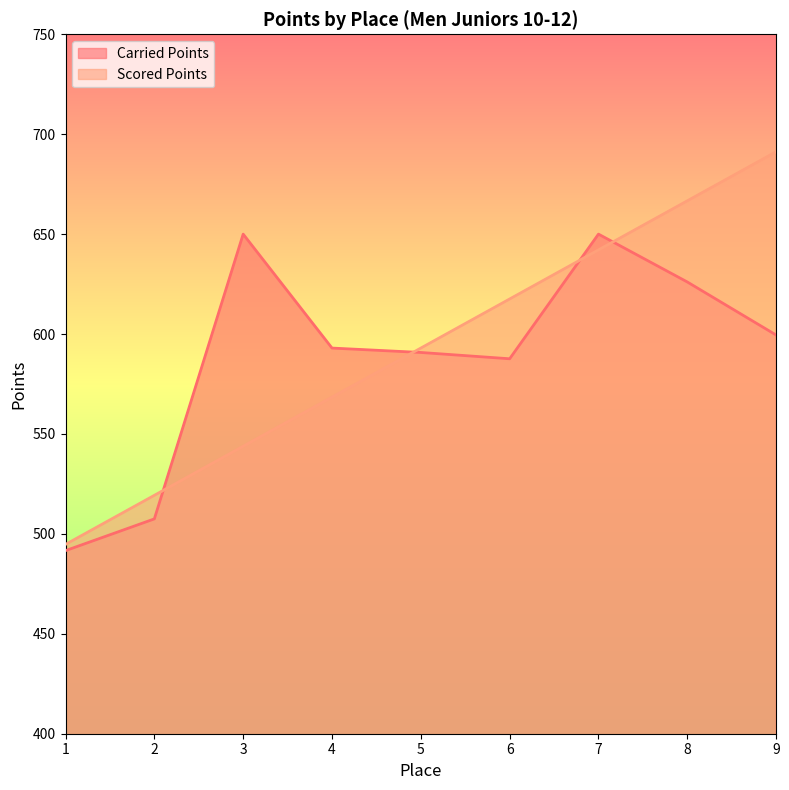

Reading right to left, what are all the values shown in this chart?

Carried Points: 9=599.5	8=626.1	7=650.0	6=587.6	5=590.8	4=593.0	3=650.0	2=507.5	1=491.6
Scored Points: 9=691.2	8=666.7	7=642.1	6=617.5	5=593.0	4=568.4	3=543.9	2=519.3	1=494.7